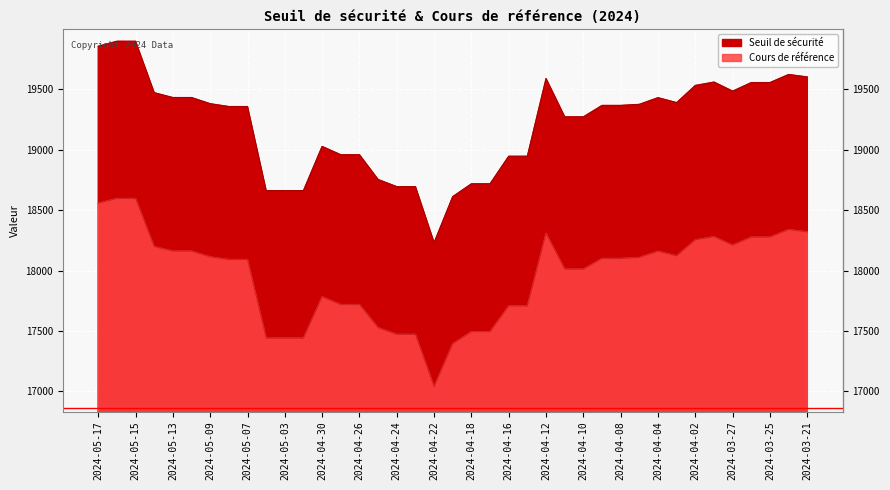

What is the sum of the Cours de référence values at 2024-03-27 and 2024-05-02?

35651.2